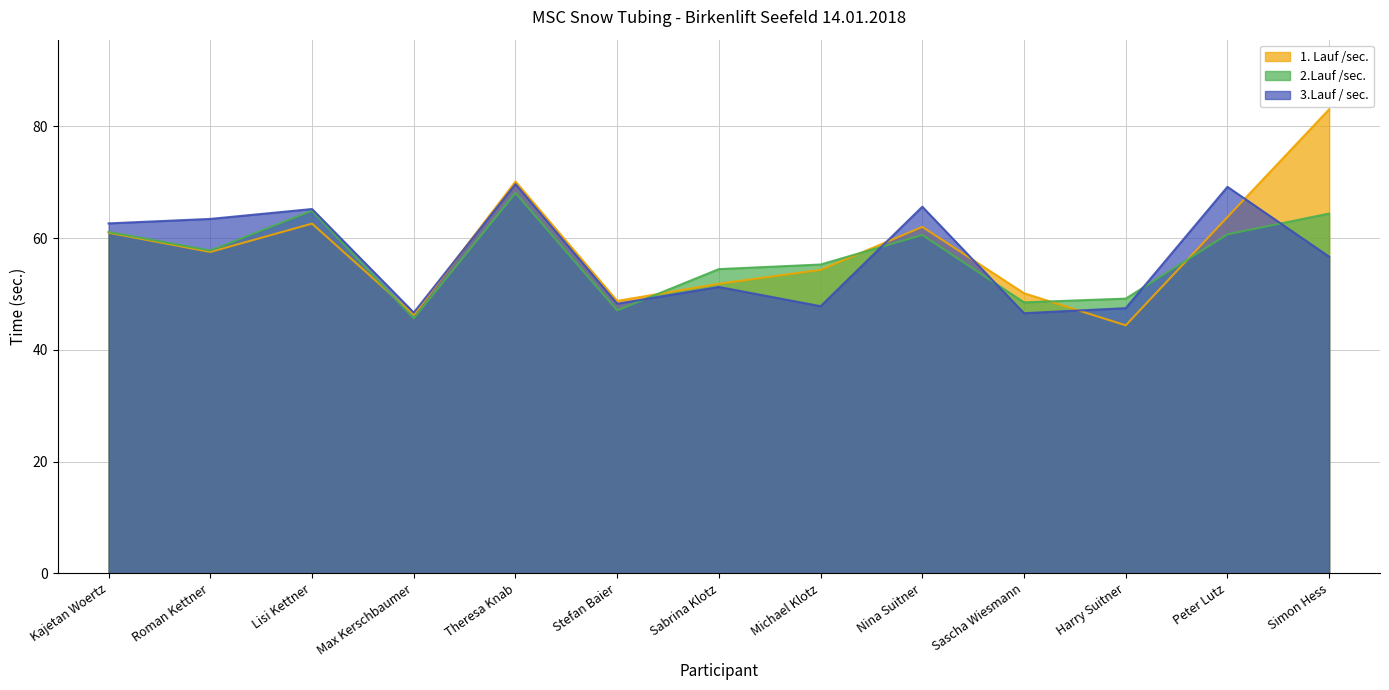

How many data points in 1. Lauf /sec. are above 57?

7